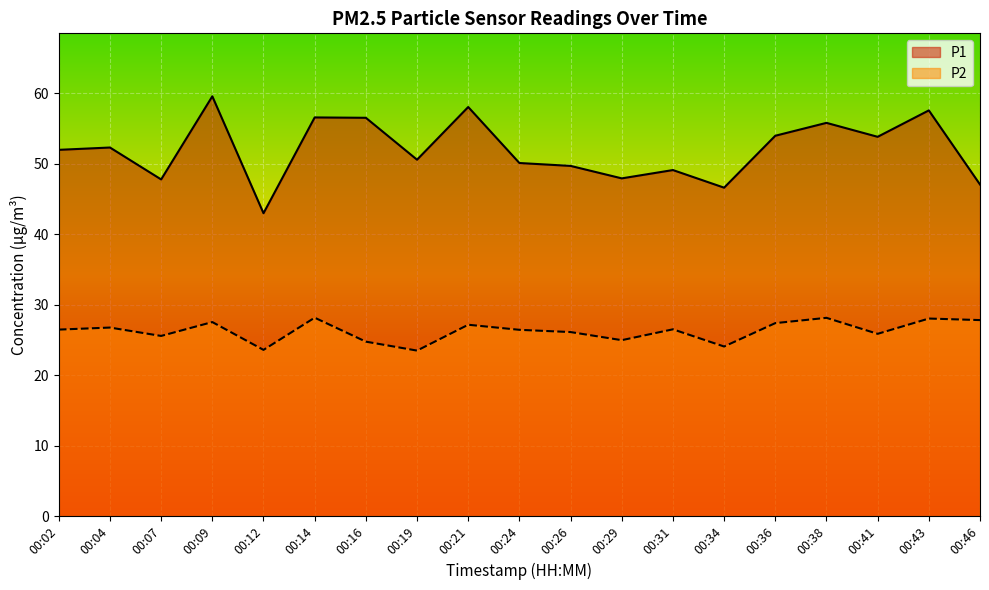

How many lines are shown in the chart?

2